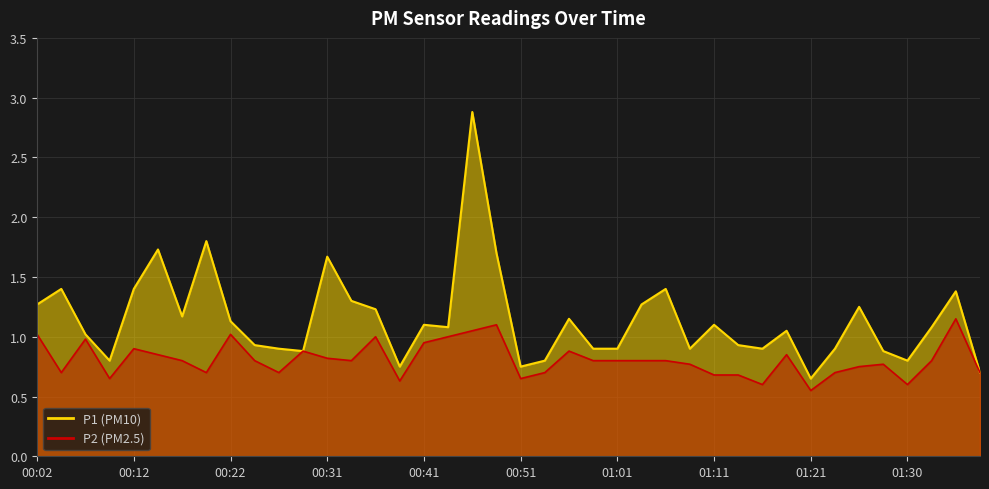

Where is the first local minimum for P2?

00:04